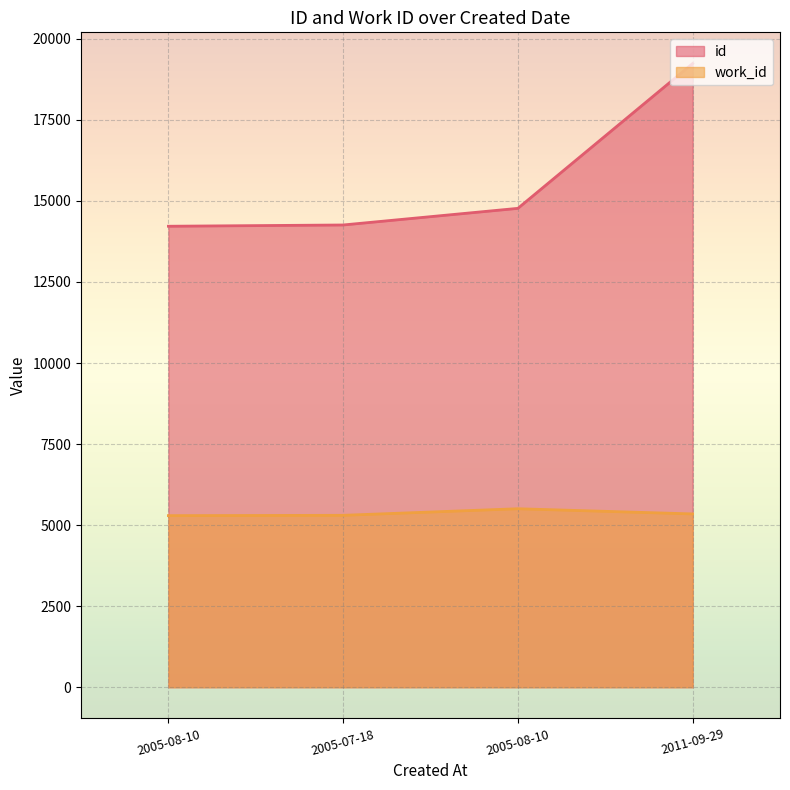

Reading left to right, list all the values displayed in this chart.

id: 2005-08-10=14218	2005-07-18=14257	2005-08-10=14770	2011-09-29=19237
work_id: 2005-08-10=5292	2005-07-18=5302	2005-08-10=5505	2011-09-29=5345